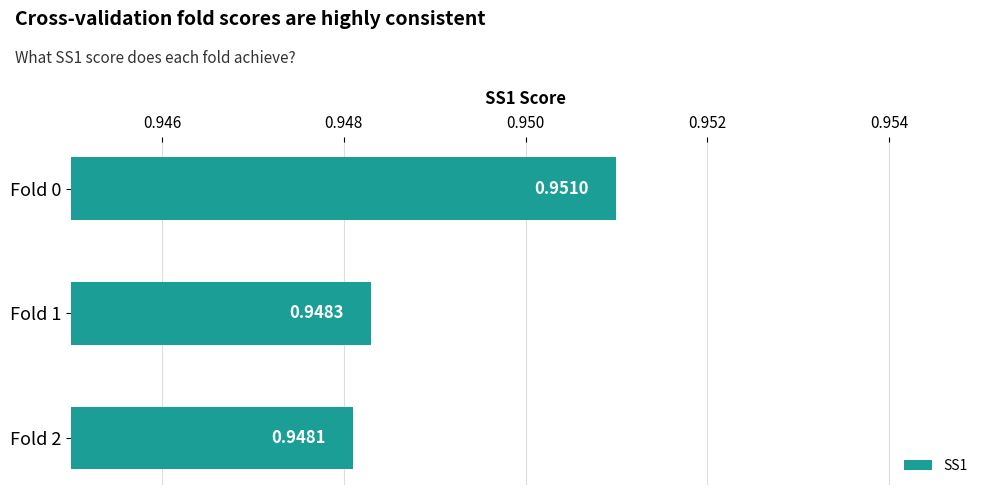

How many bars are there in total?

3